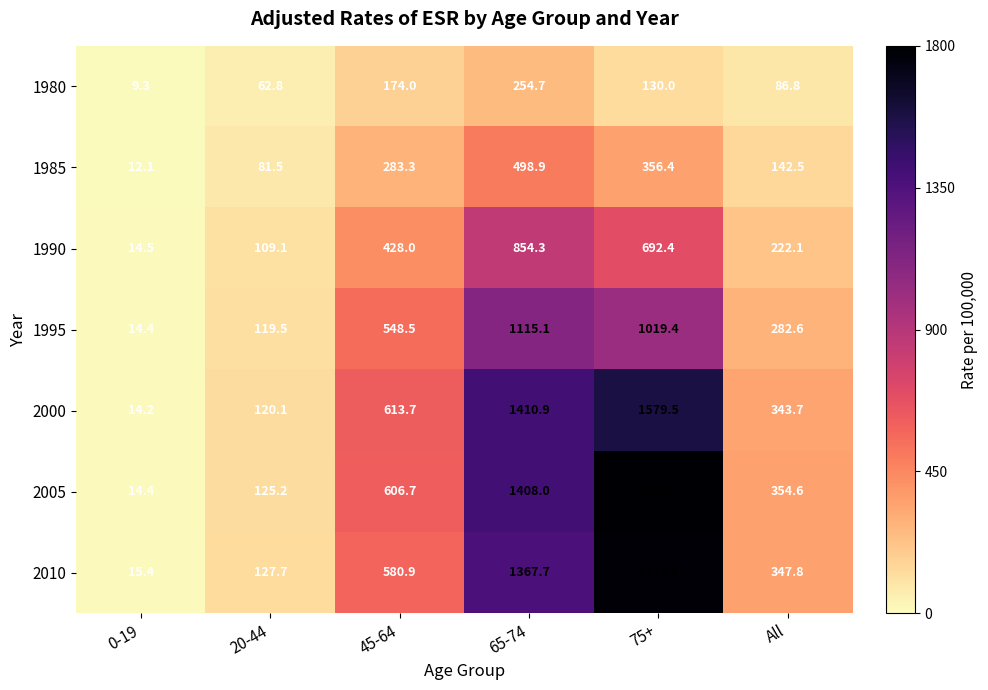

How many values in the 2010 series are below 580?

3